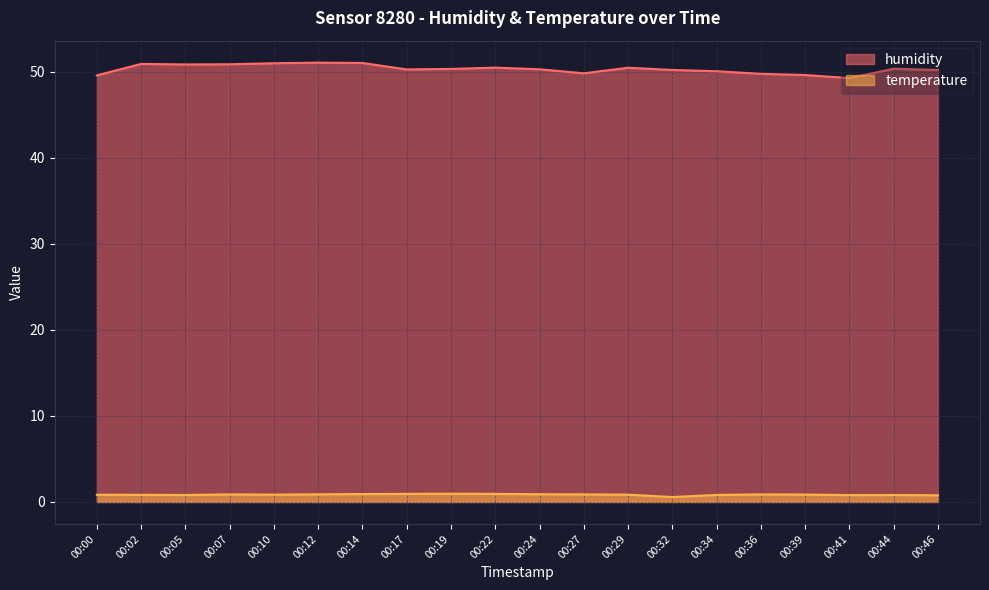

Which series has the widest spread of values?

humidity